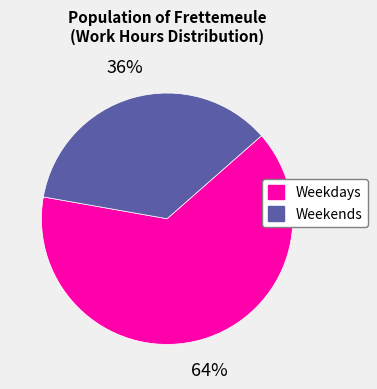

To the nearest percent, what is the average slice percentage?

50%